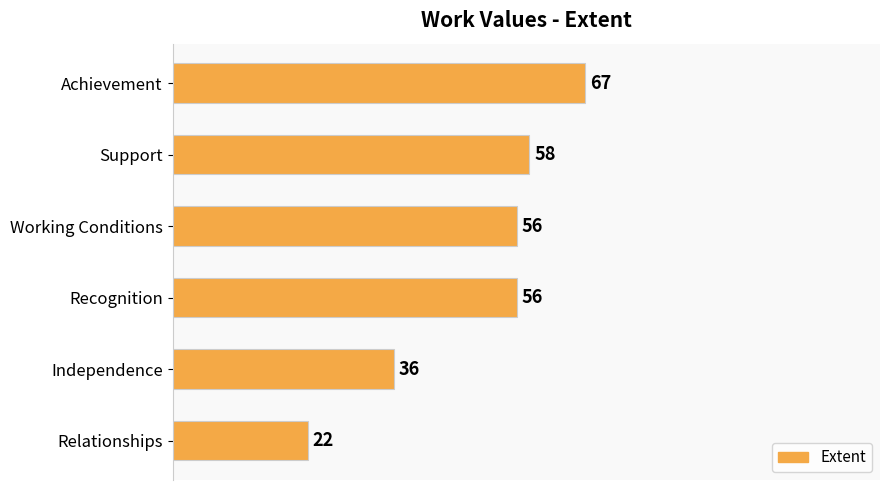

What is the difference between the maximum and minimum values?

45